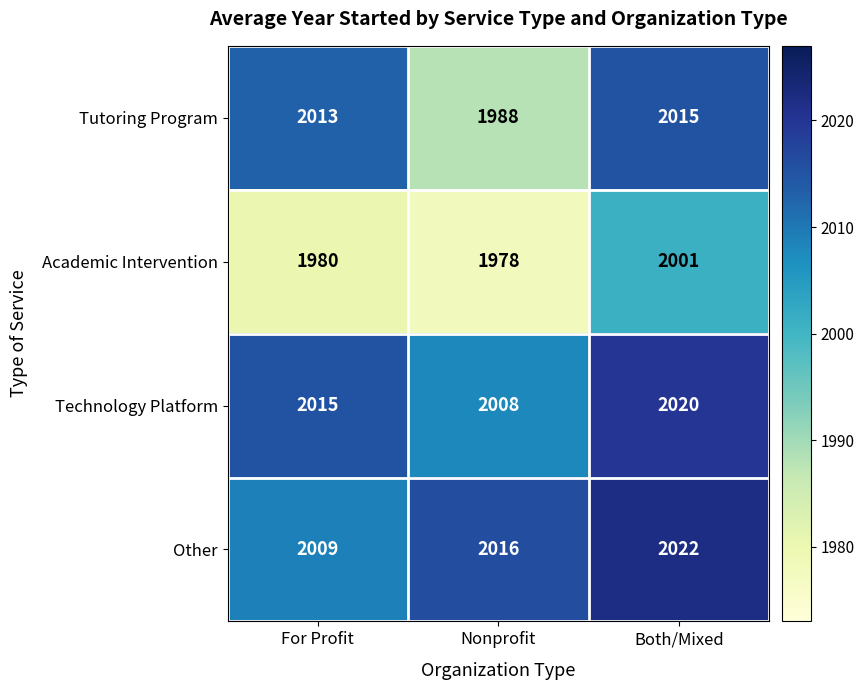

Which series has the largest total across all categories?

Other